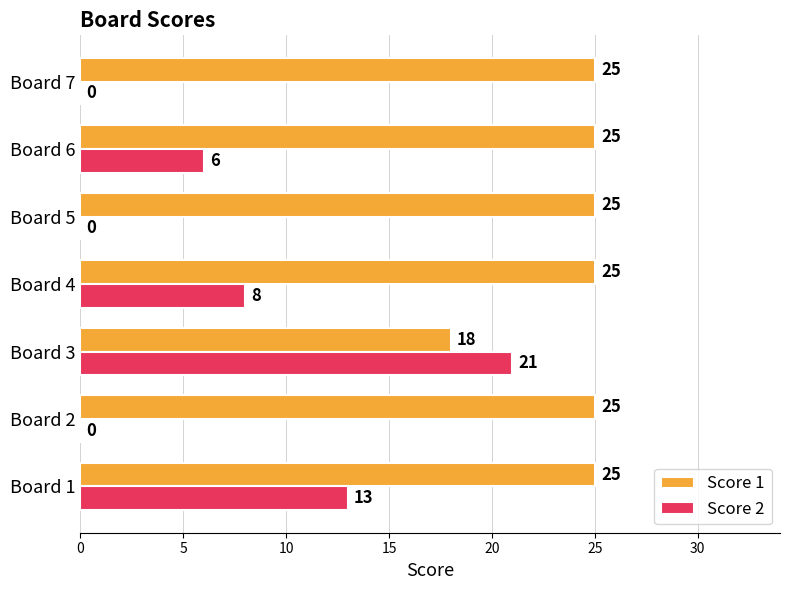

Count the Score 2 values in the range 0 to 13.

6